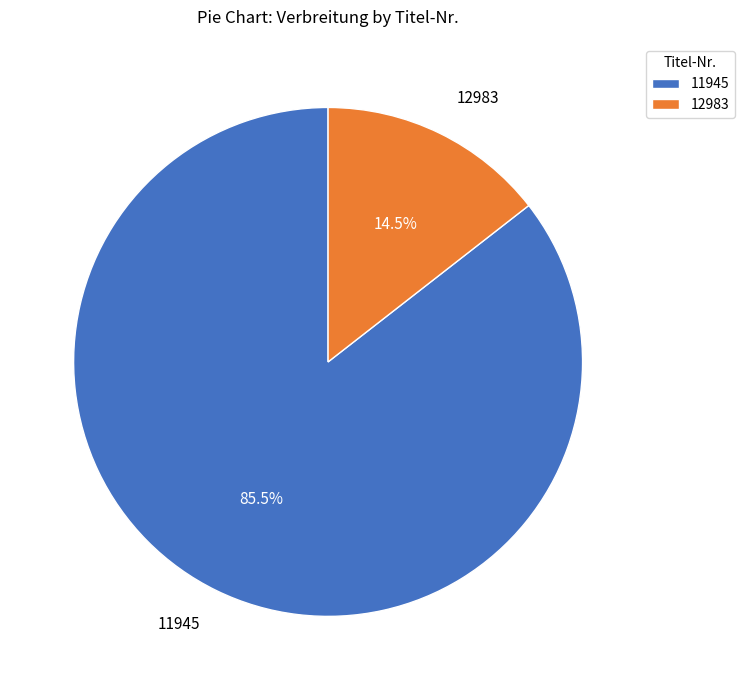

Is 12983 the majority of the pie?

No